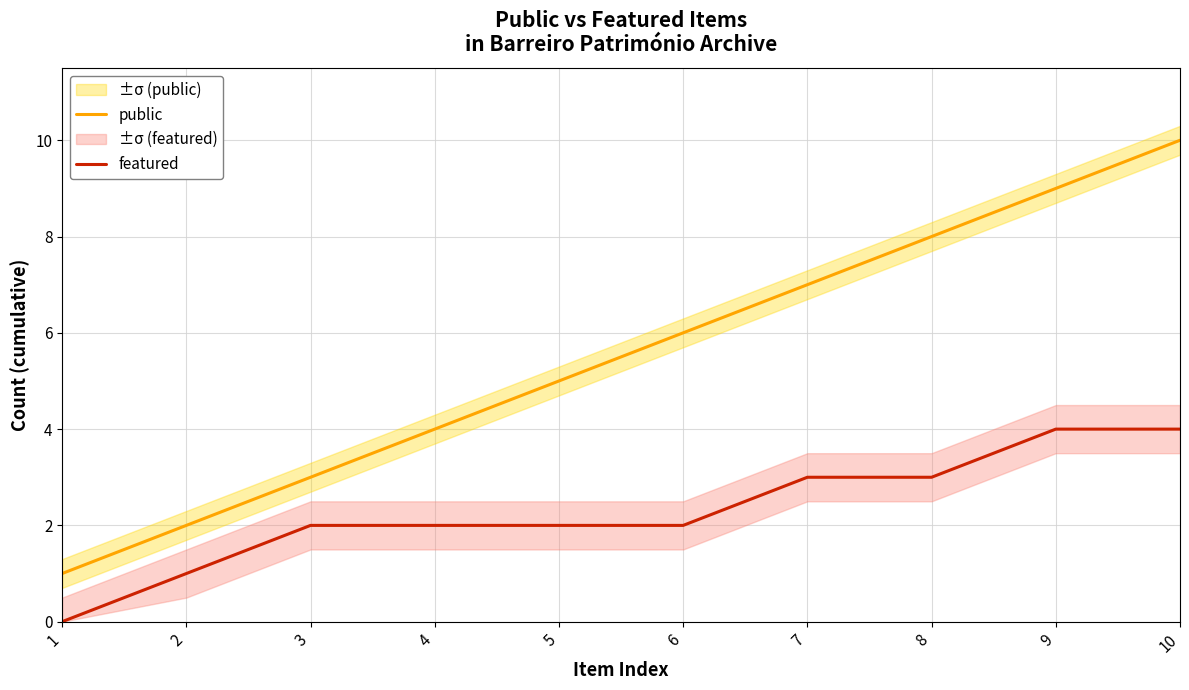

How many lines are shown in the chart?

2